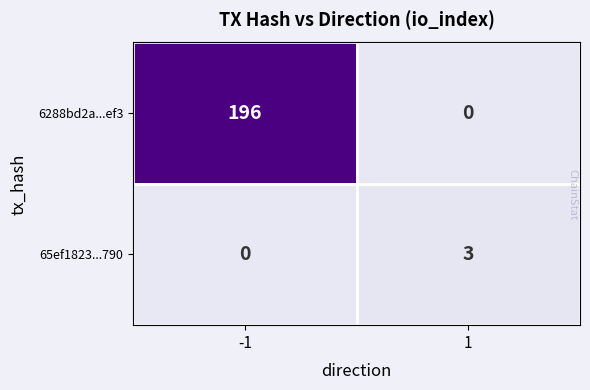

How many data points in 6288bd2a...ef3 are less than 196?

1